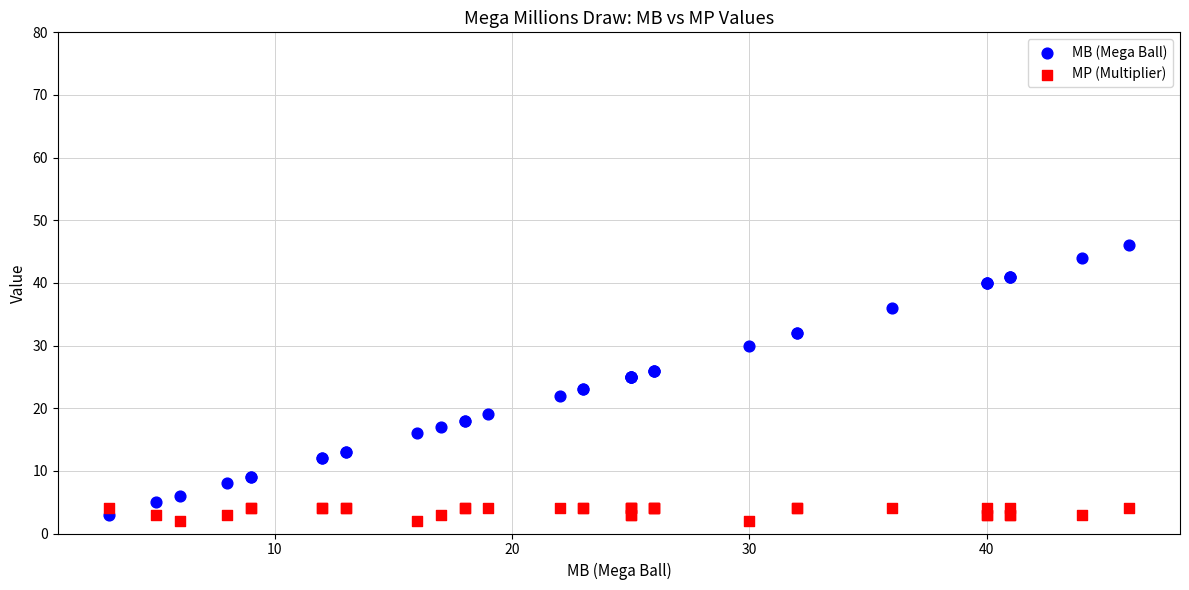

What are all the series names shown in the legend?

MB (Mega Ball), MP (Multiplier)